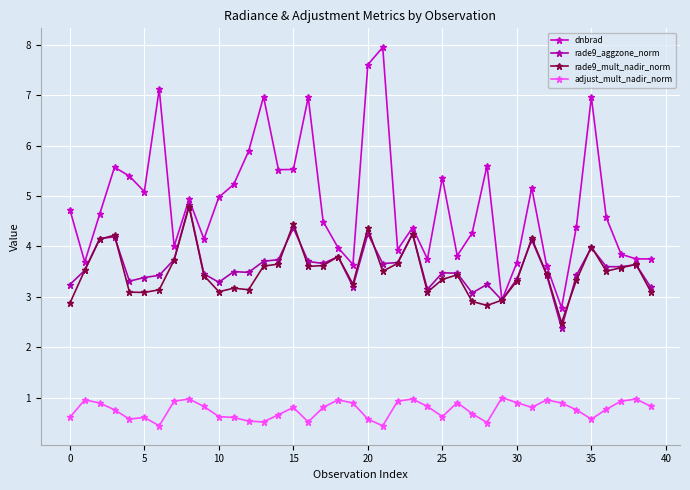

What is the minimum value for dnbrad?

2.8